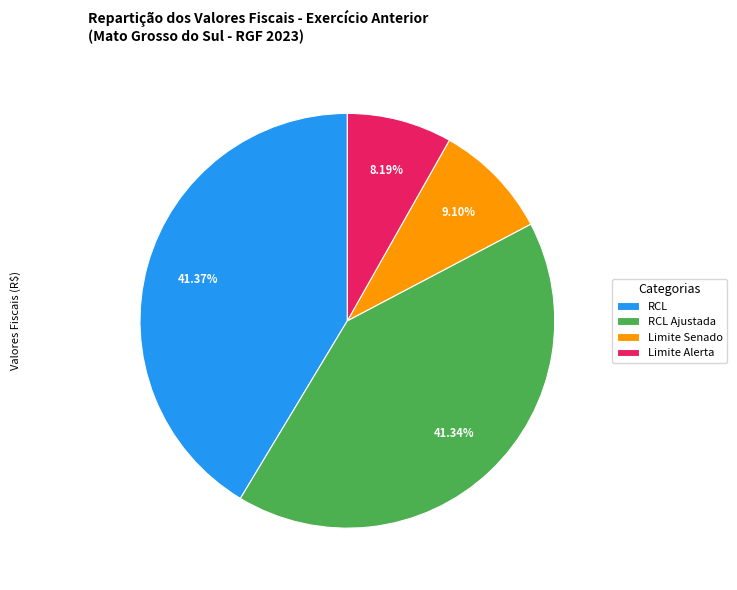

Which slice is the smallest?

Limite Alerta